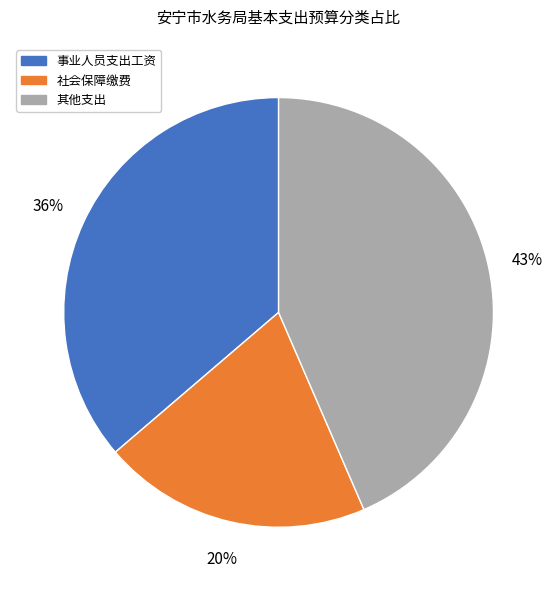

To the nearest percent, what is the average slice percentage?

33%